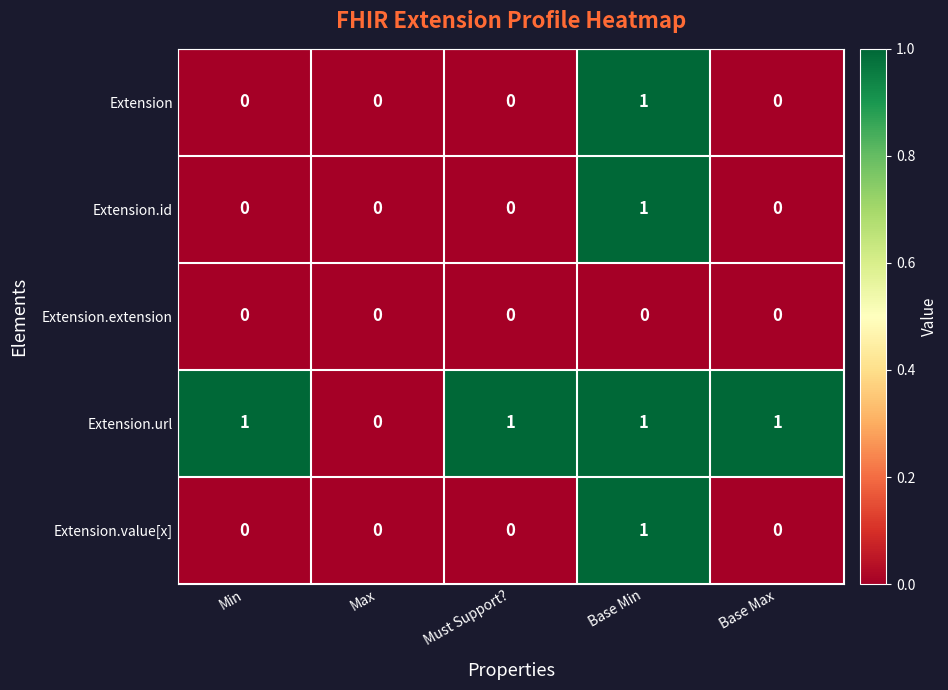

How many series are shown in this chart?

5